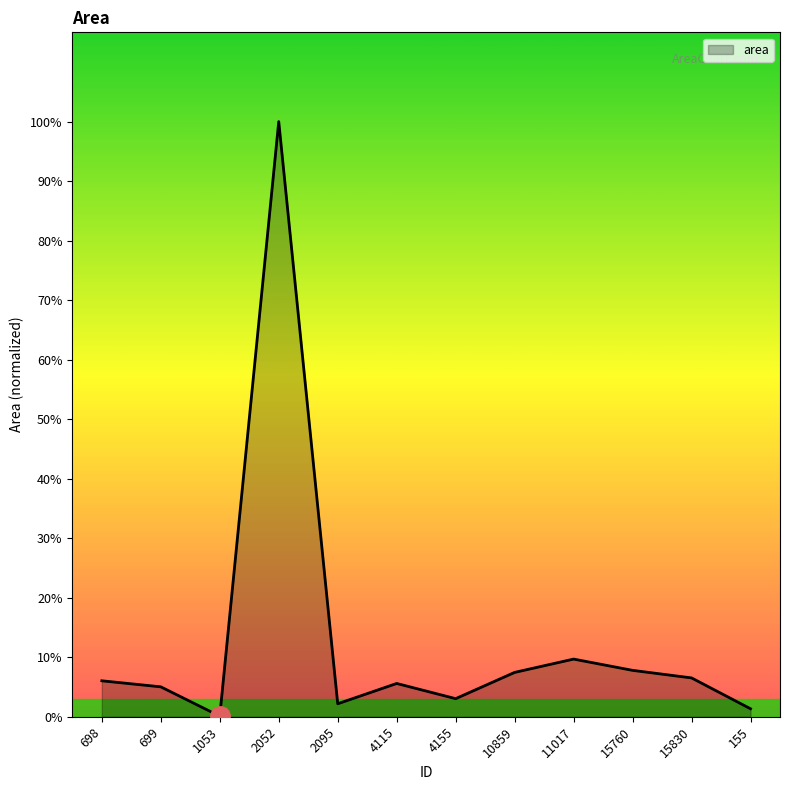

Does the chart have visible grid lines?

No